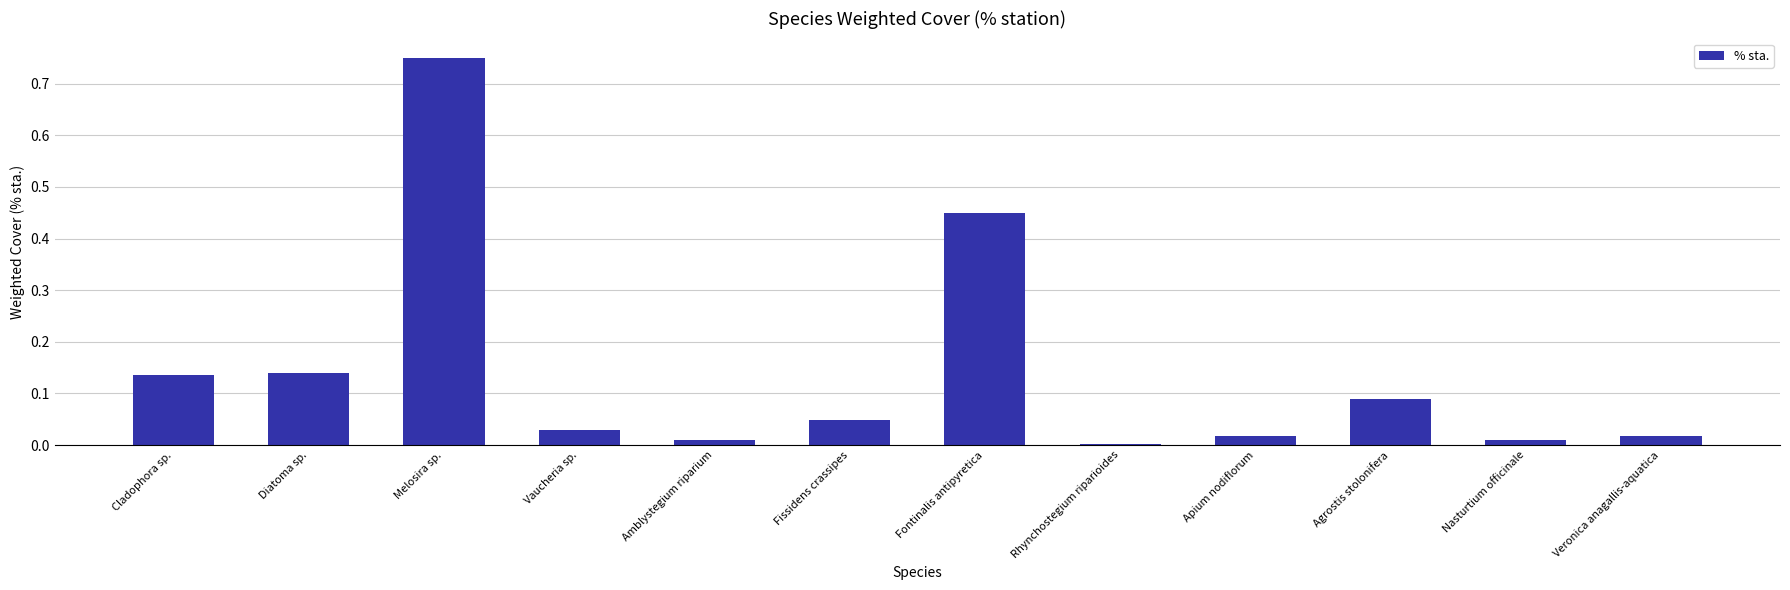

True or false: the data shows 0.0 at Fissidens crassipes.

True